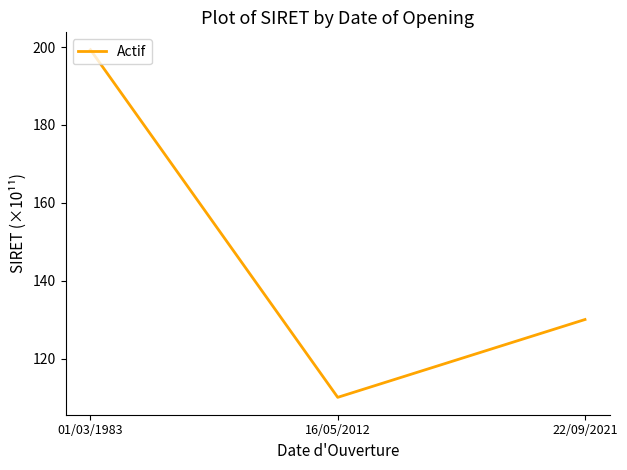

List the labels in order of value, largest first.

01/03/1983, 22/09/2021, 16/05/2012